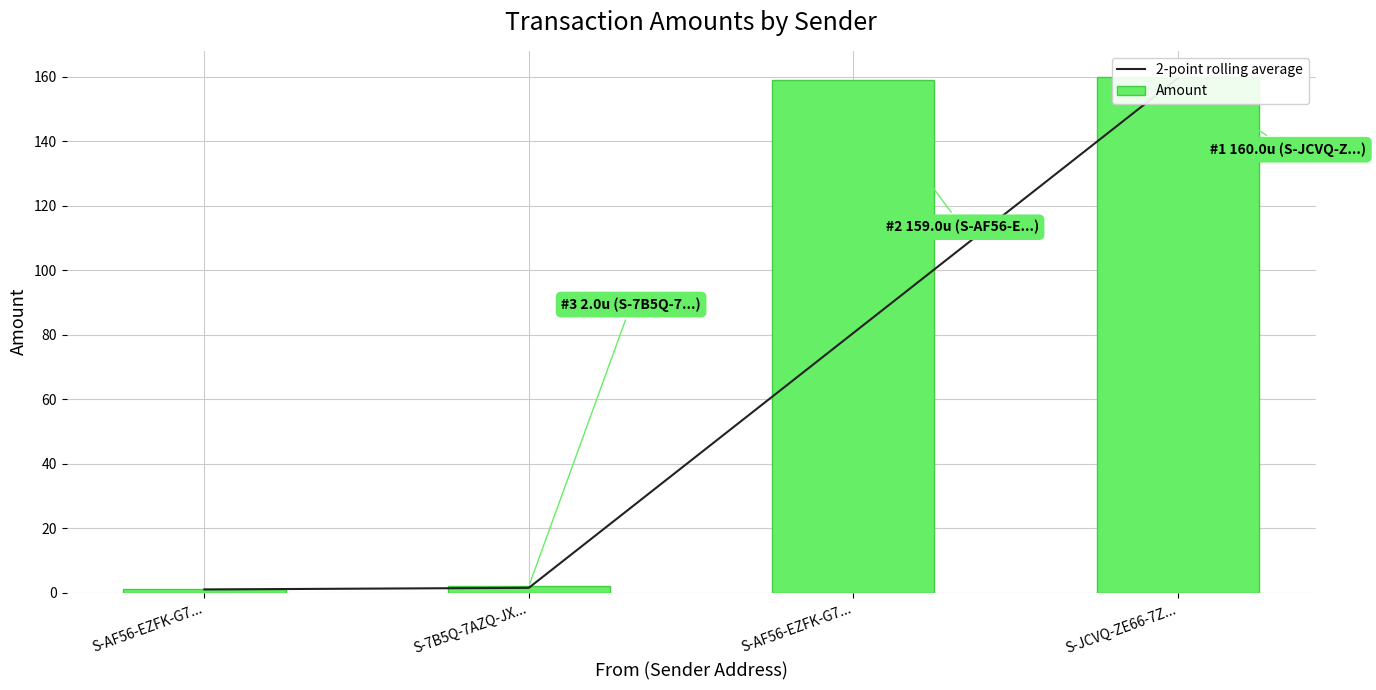

What is the sum of all 2-point rolling average values?

242.5